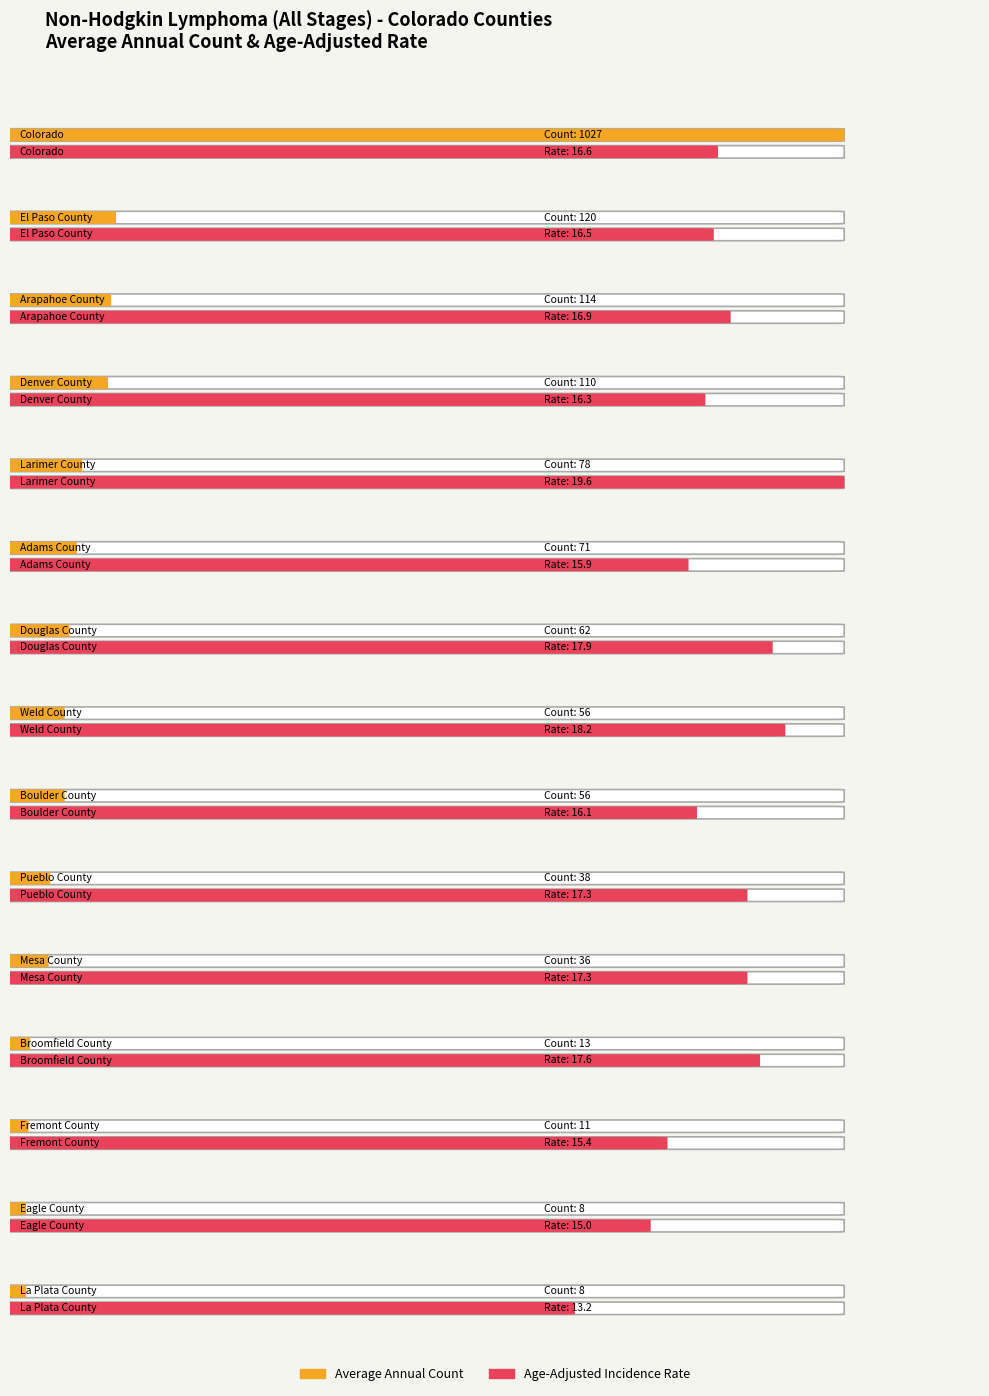

At which category does the chart reach its peak across all series?

Colorado